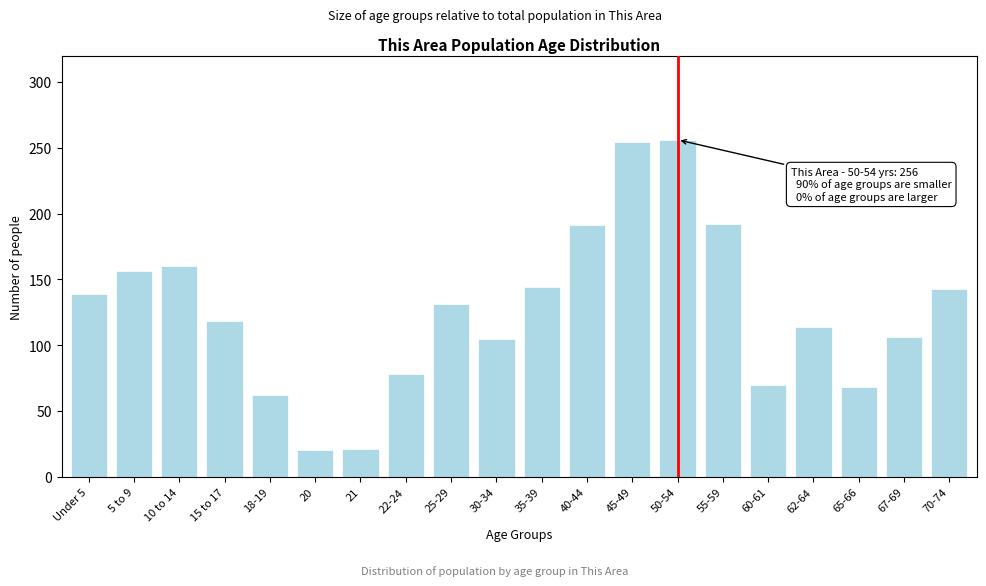

What is the greatest value displayed?

256